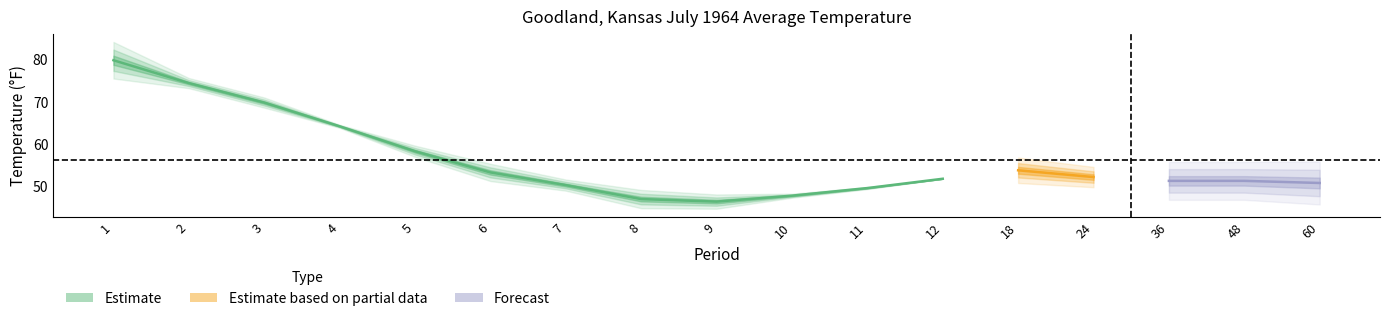

How many data points in Value are above 51?

11